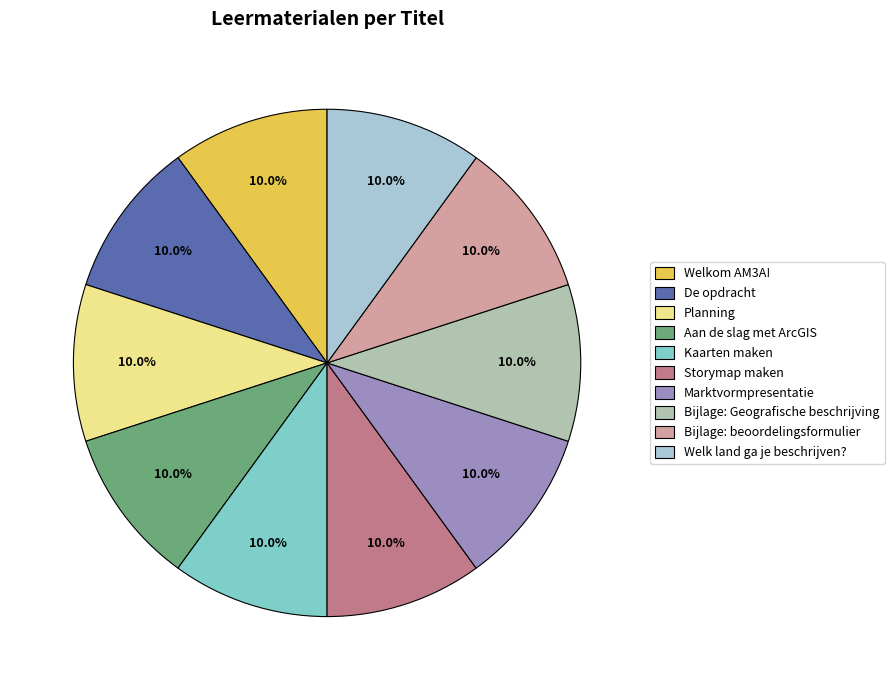

Does any single category account for the majority?

No